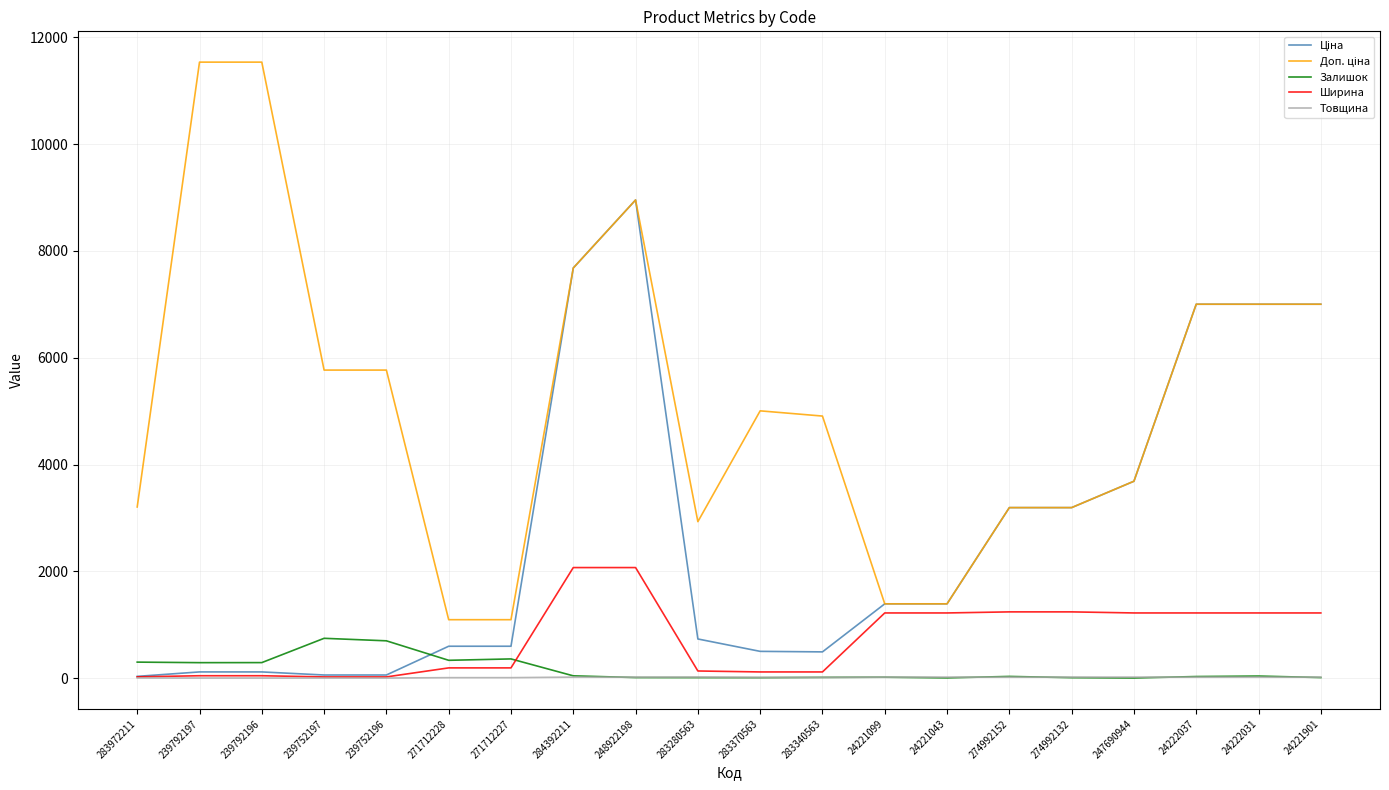

True or false: Ширина has a value of 115.0 at 283370563.

True